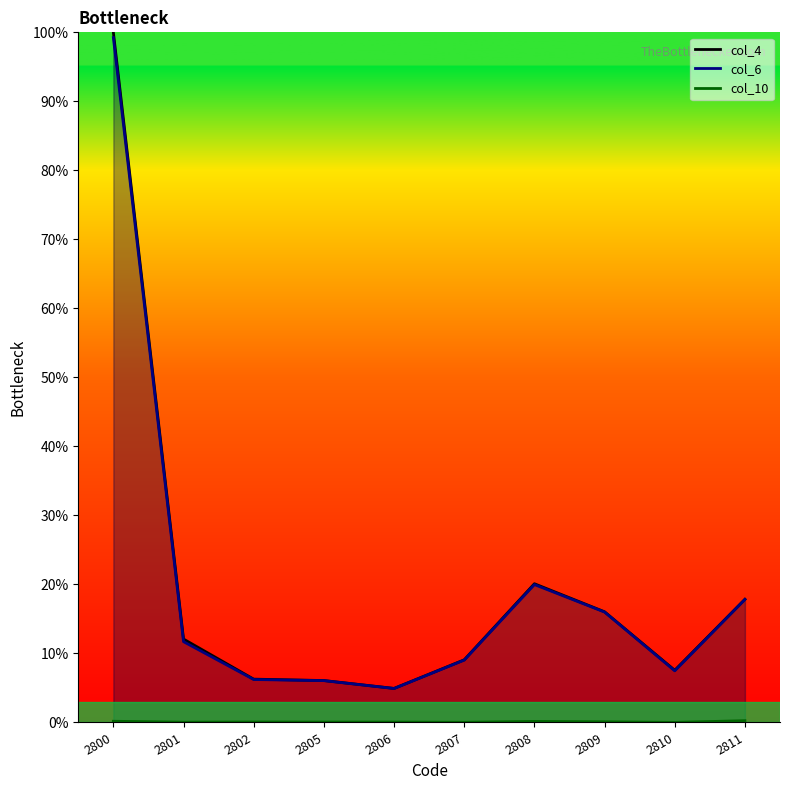

At which label is col_10 line closest to 0?

2810